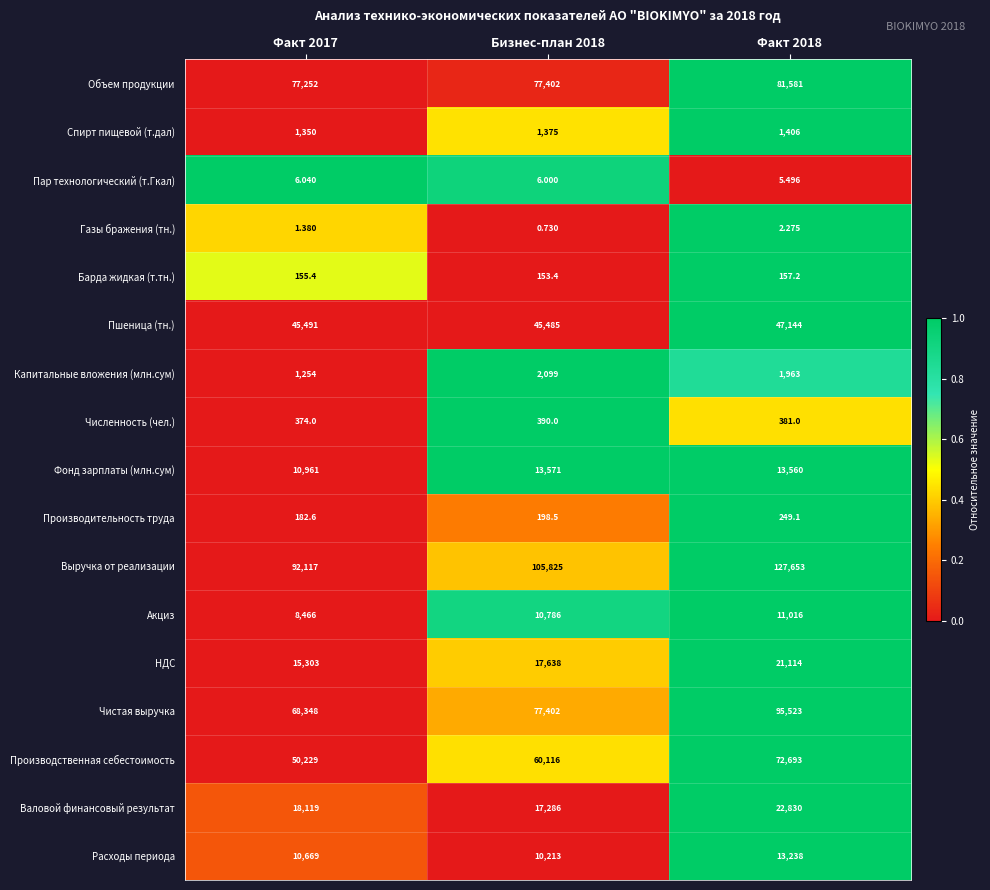

Rank the series by their maximum value, from lowest to highest.

Газы бражения (тн.), Пар технологический (т.Гкал), Барда жидкая (т.тн.), Производительность труда, Численность (чел.), Спирт пищевой (т.дал), Капитальные вложения (млн.сум), Акциз, Расходы периода, Фонд зарплаты (млн.сум), НДС, Валовой финансовый результат, Пшеница (тн.), Производственная себестоимость, Объем продукции, Чистая выручка, Выручка от реализации